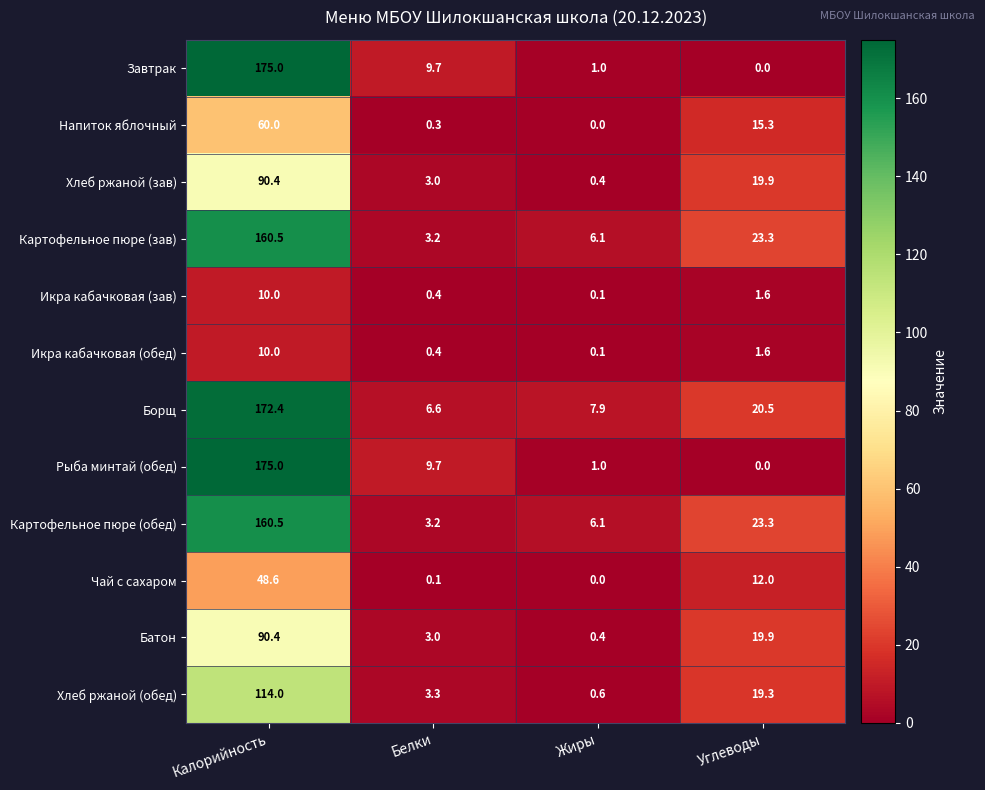

True or false: Борщ has a value of 6.6 at Белки.

True